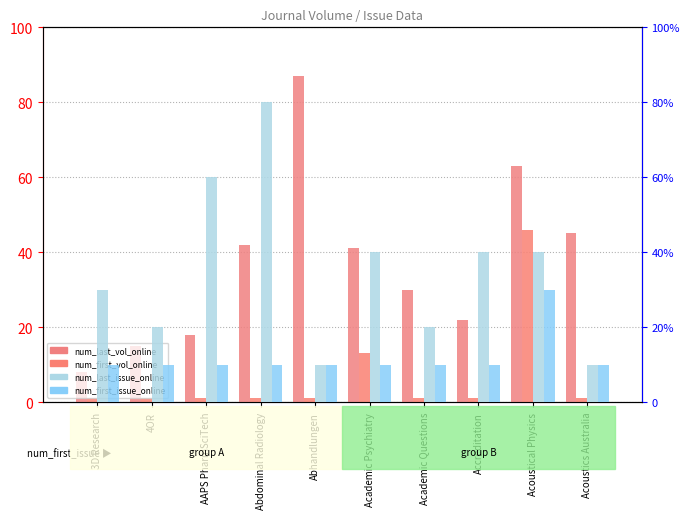

What is the value of the num_first_vol_online bar at the 5th from the left?

1